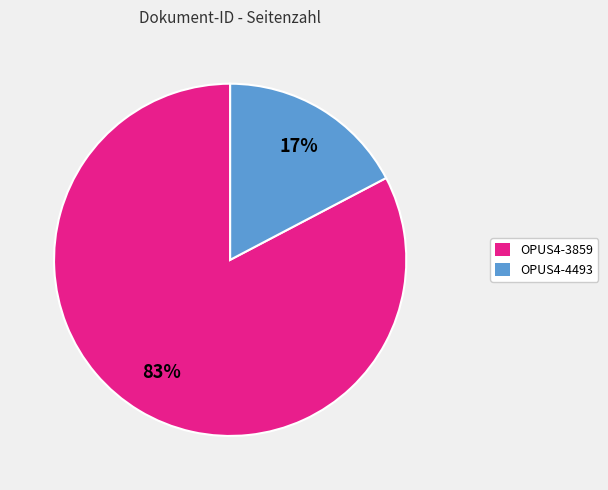

What is the majority slice?

OPUS4-3859